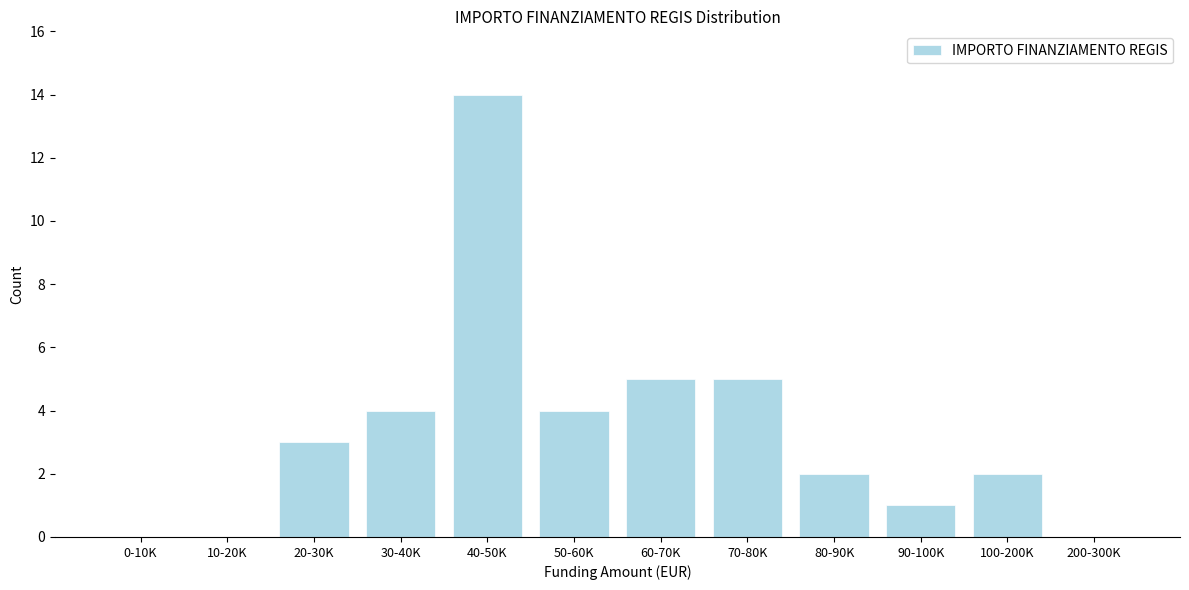

Reading left to right, extract all data points from this chart.

0-10K=0	10-20K=0	20-30K=3	30-40K=4	40-50K=14	50-60K=4	60-70K=5	70-80K=5	80-90K=2	90-100K=1	100-200K=2	200-300K=0